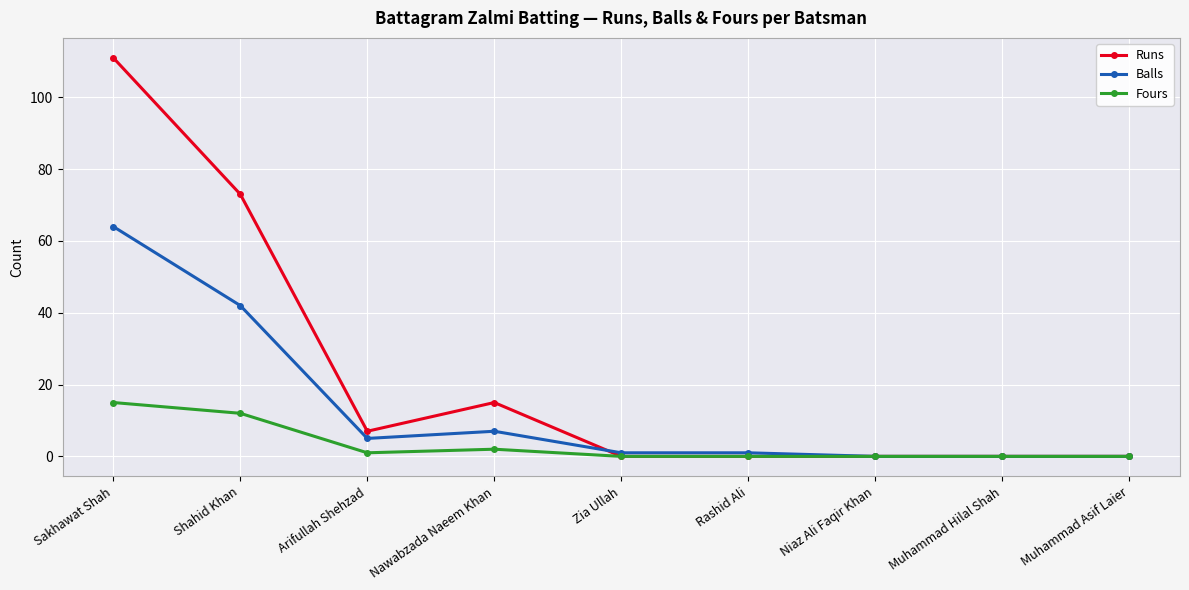

What is the average value of the Balls series?

13